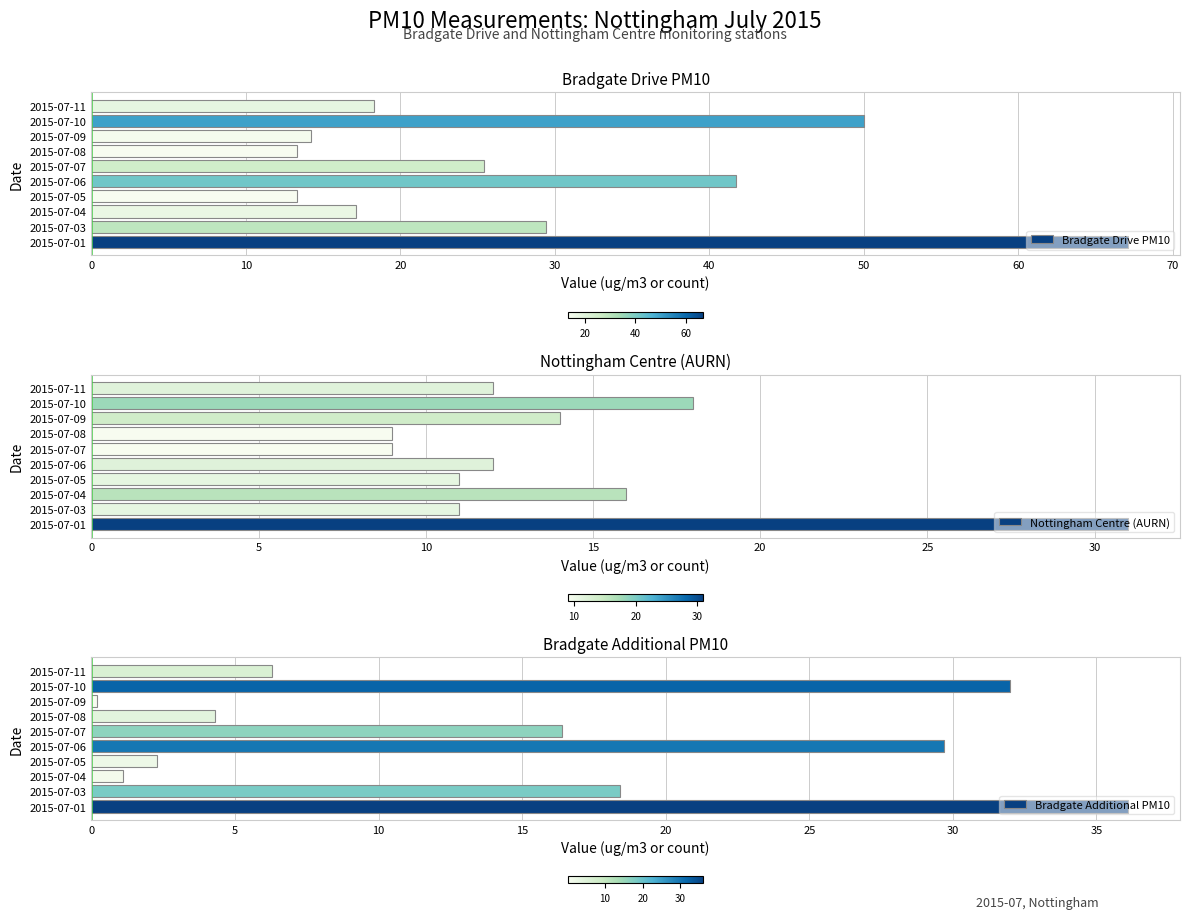

What is the difference between the second highest and minimum values in the Nottingham Centre (AURN) series?

9